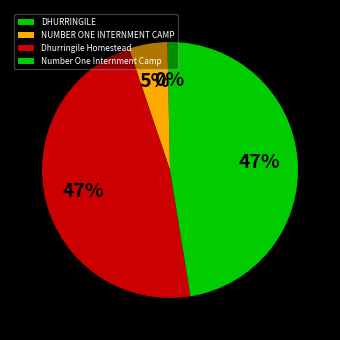

What percentage is the Number One Internment Camp slice, to the nearest percent?

47%